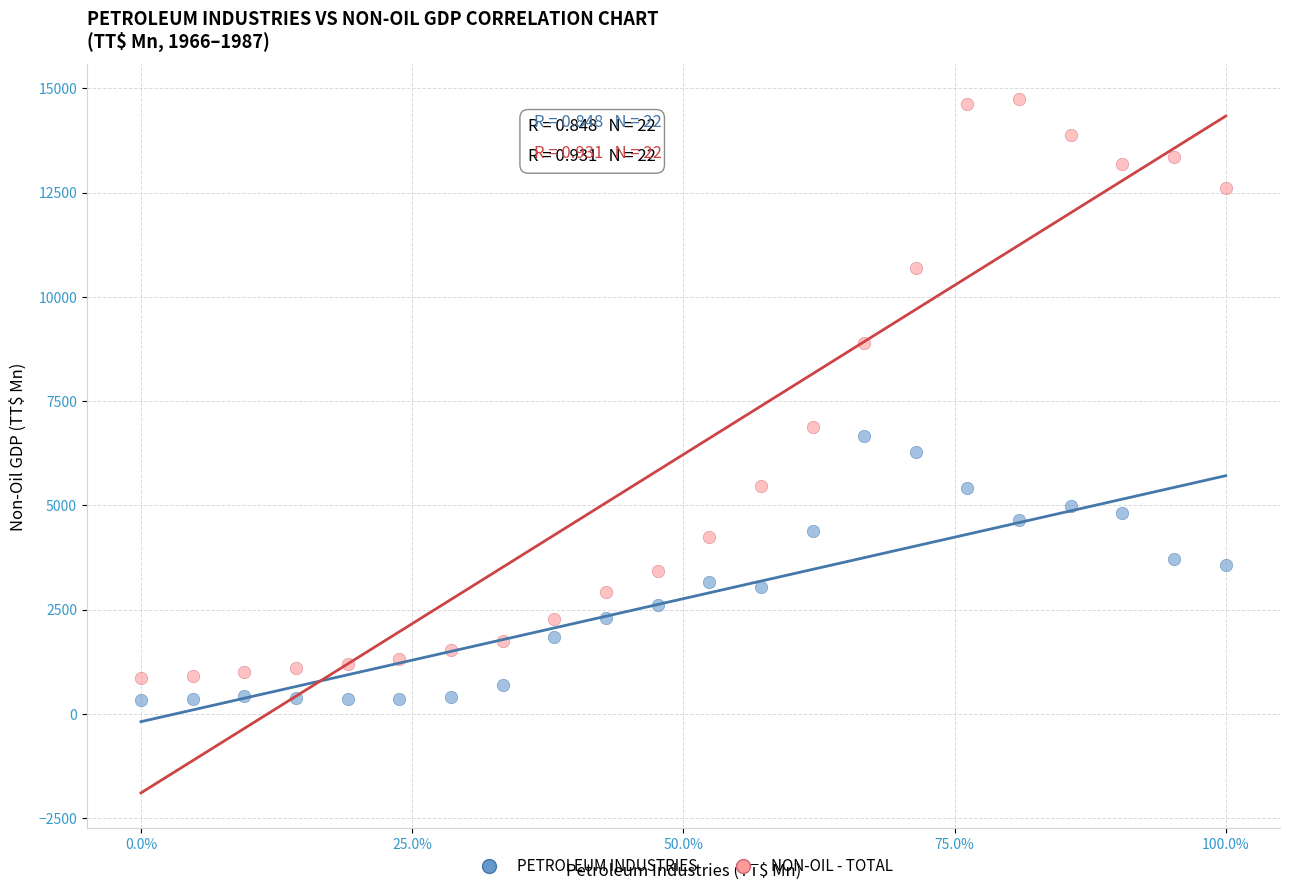

Across all data points, what is the range of Y values (max minus min)?

14416.3